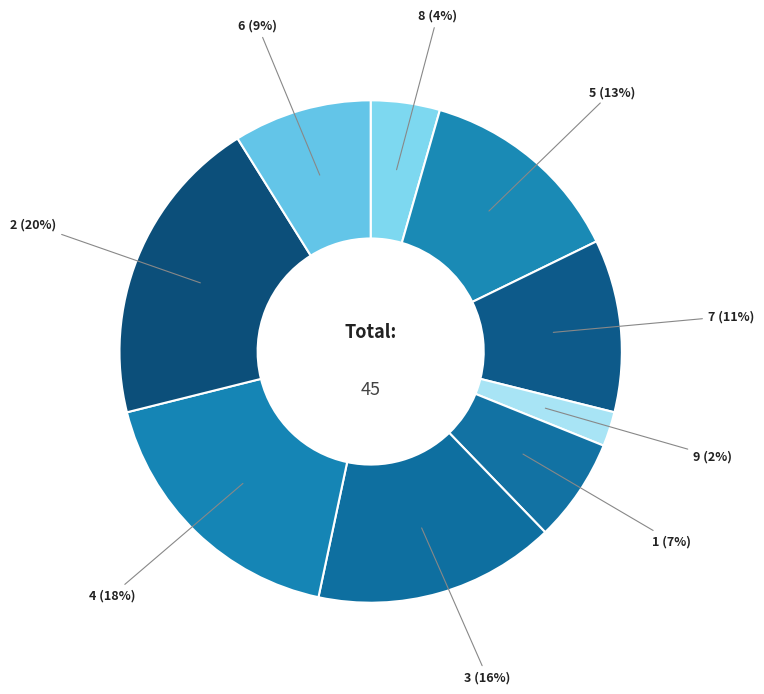

To the nearest percent, what percentage of the pie is 9?

2%